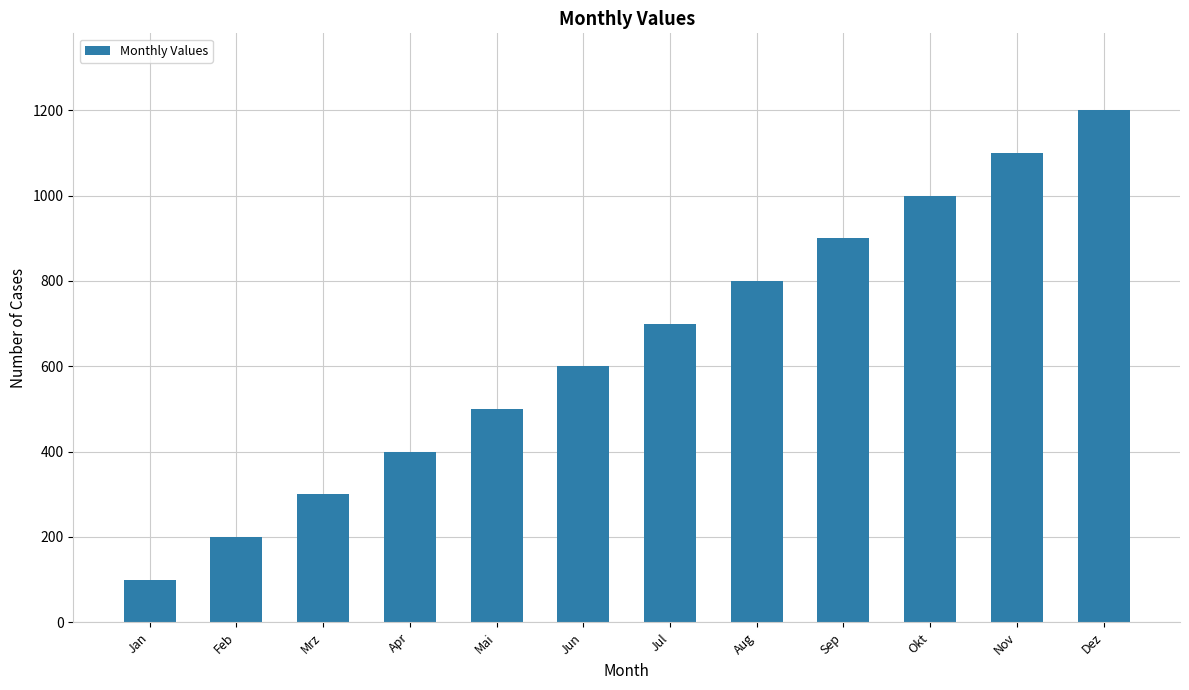

What position from the right is Dez?

1